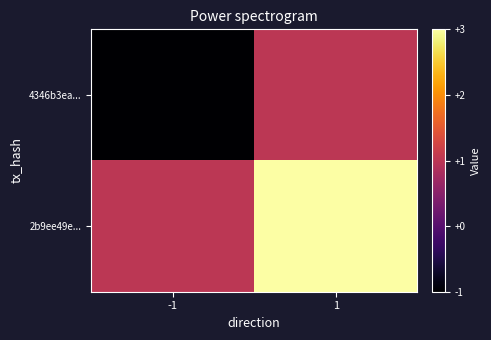

Reading left to right, list all the values displayed in this chart.

4346b3ea...: -1=-1	1=1
2b9ee49e...: -1=1	1=3